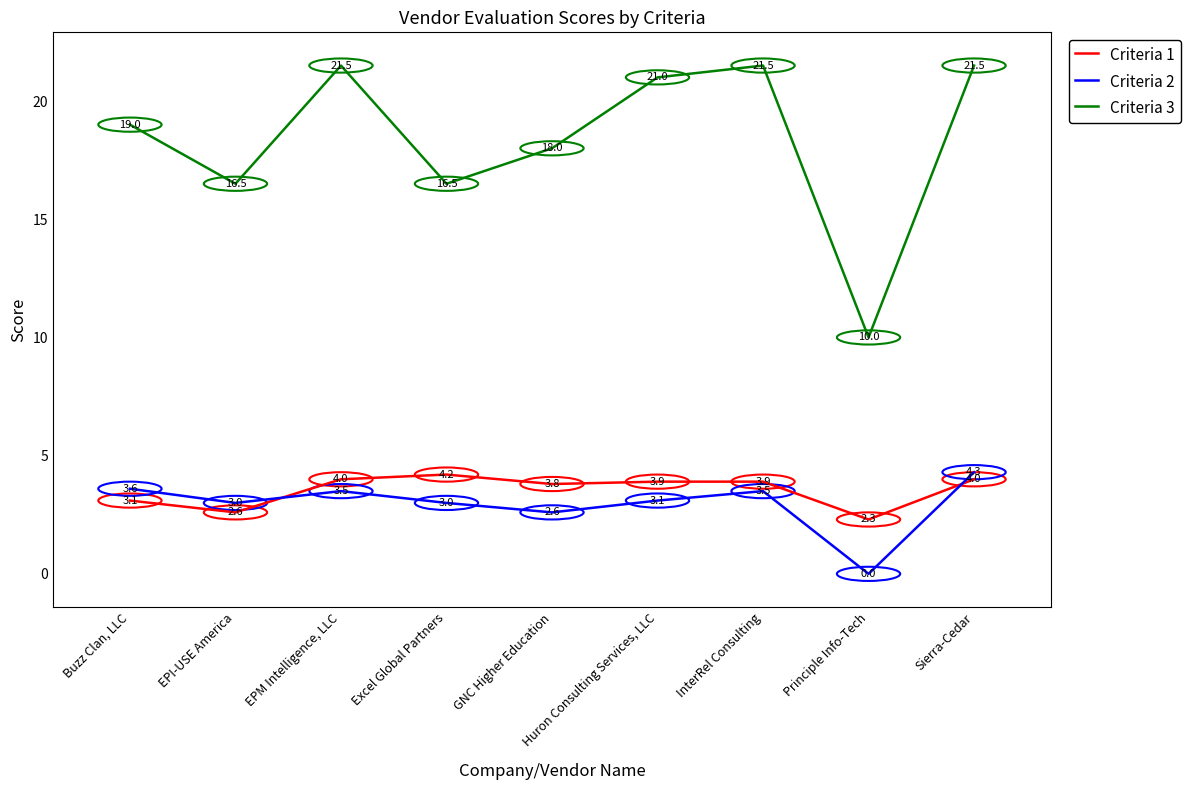

Reading left to right, list all the values displayed in this chart.

Criteria 1: 3.1	2.6	4.0	4.2	3.8	3.9	3.9	2.3	4.0
Criteria 2: 3.6	3.0	3.5	3.0	2.6	3.1	3.5	0.0	4.3
Criteria 3: 19.0	16.5	21.5	16.5	18.0	21.0	21.5	10.0	21.5